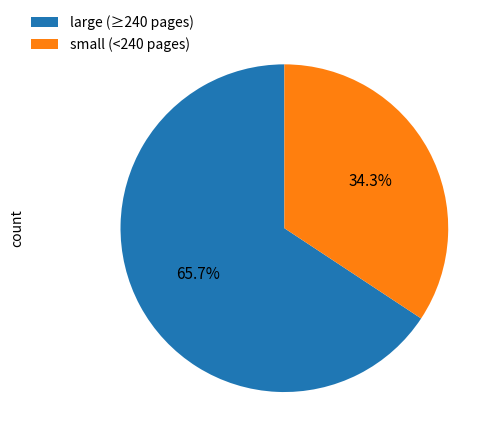

Which slice is the smallest?

small (<240 pages)